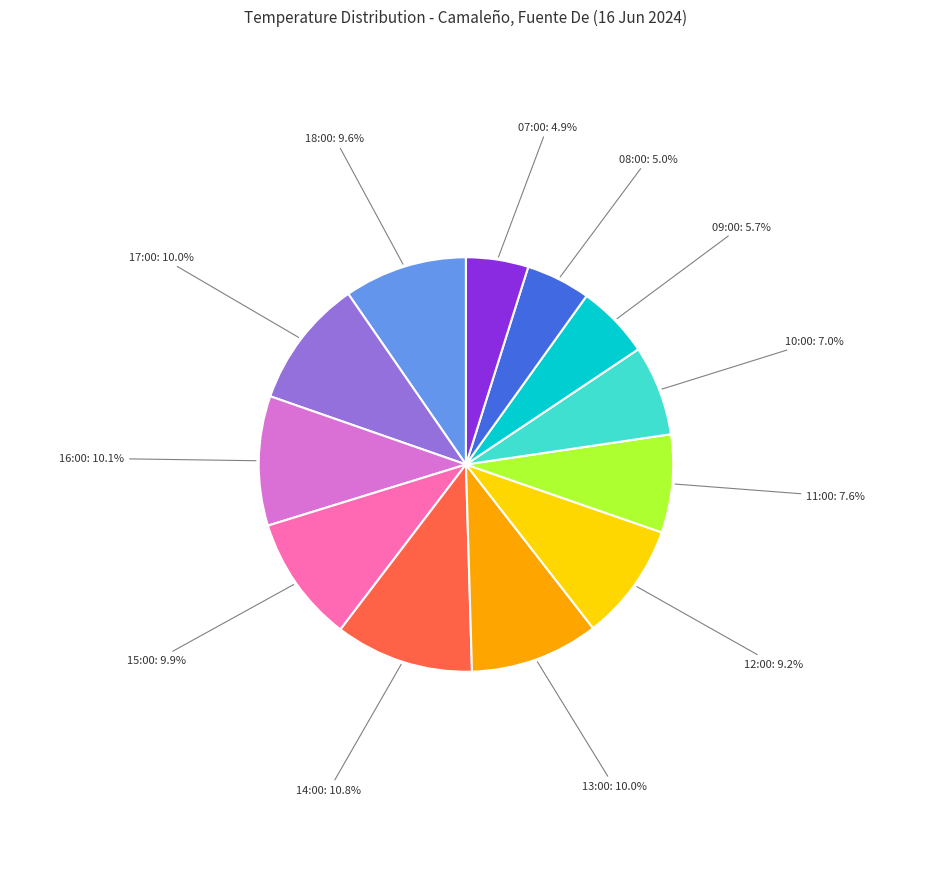

Is there a majority slice in this chart?

No